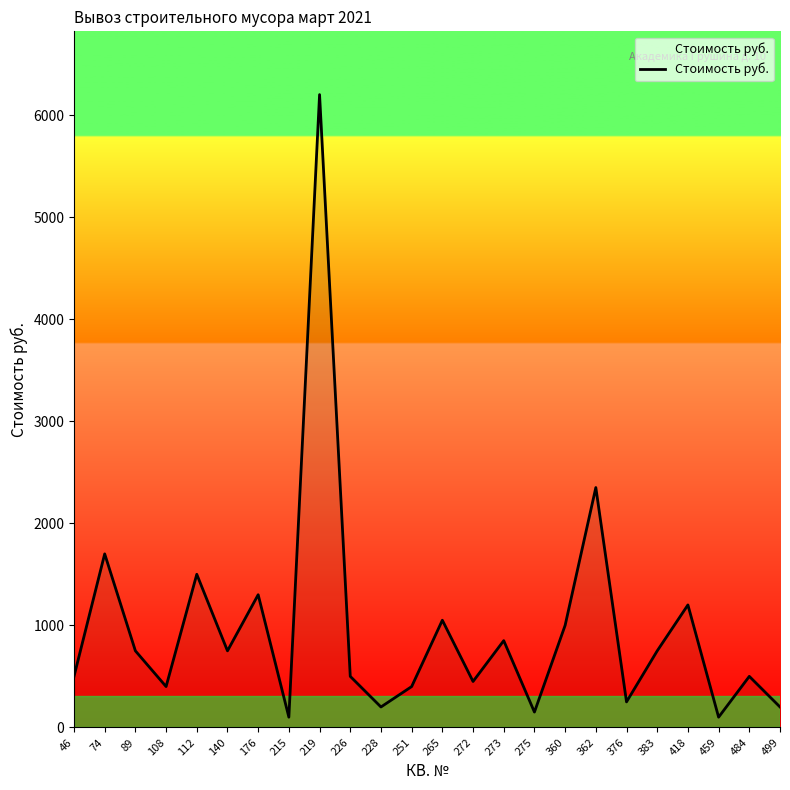

The value at 89 is 750. True or false?

True